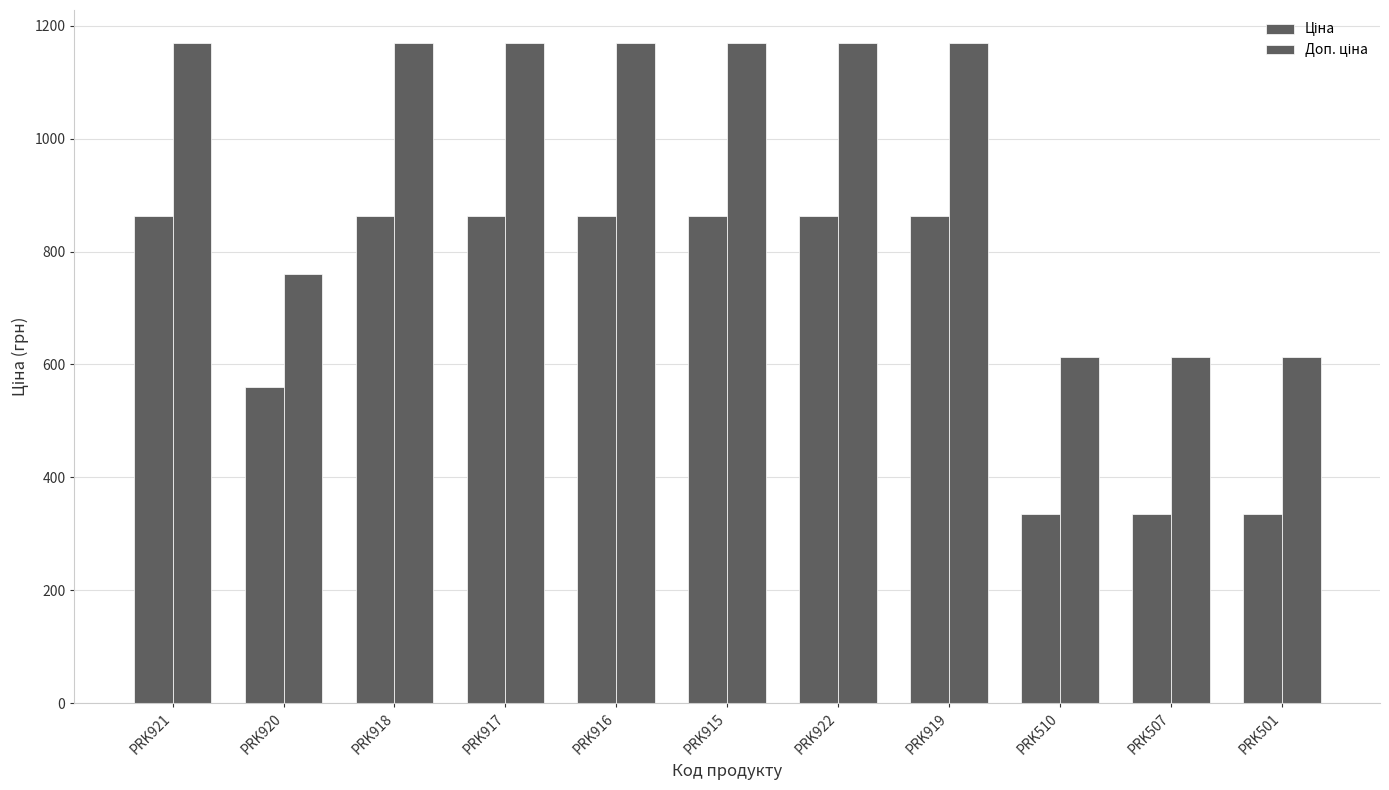

How many bars are there in total?

22